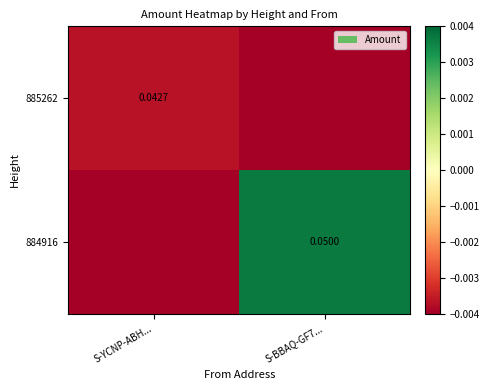

At which label is 885262 closest to 0?

S-YCNP-ABH...